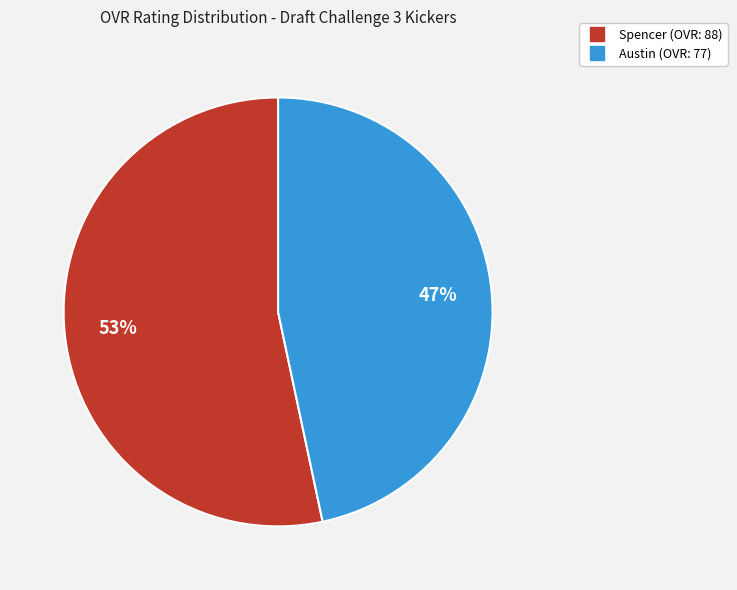

To the nearest percent, what is the average slice percentage?

50%